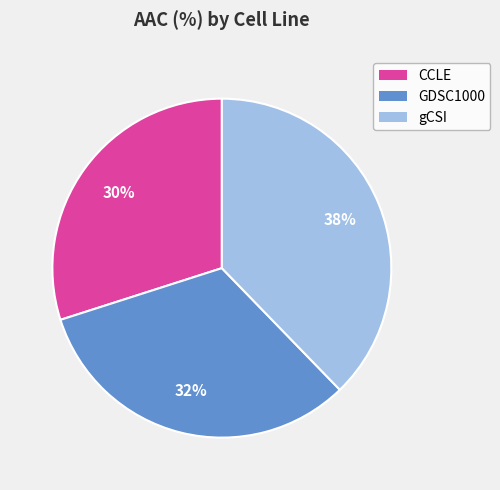

Count the number of slices in the pie.

3